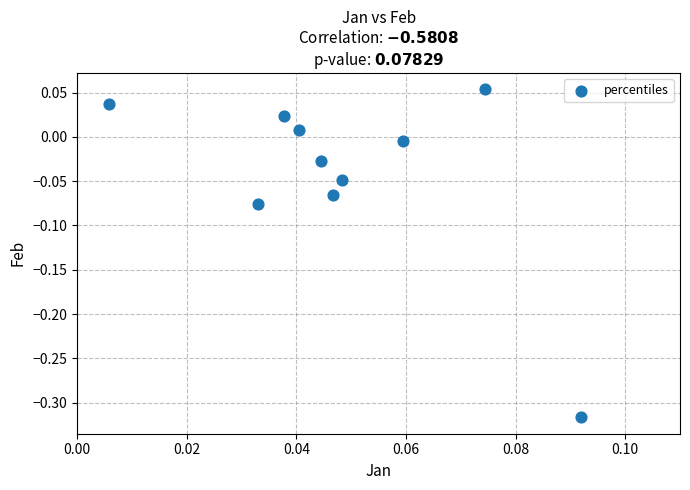

What is the range of Y values (max minus min)?

0.4